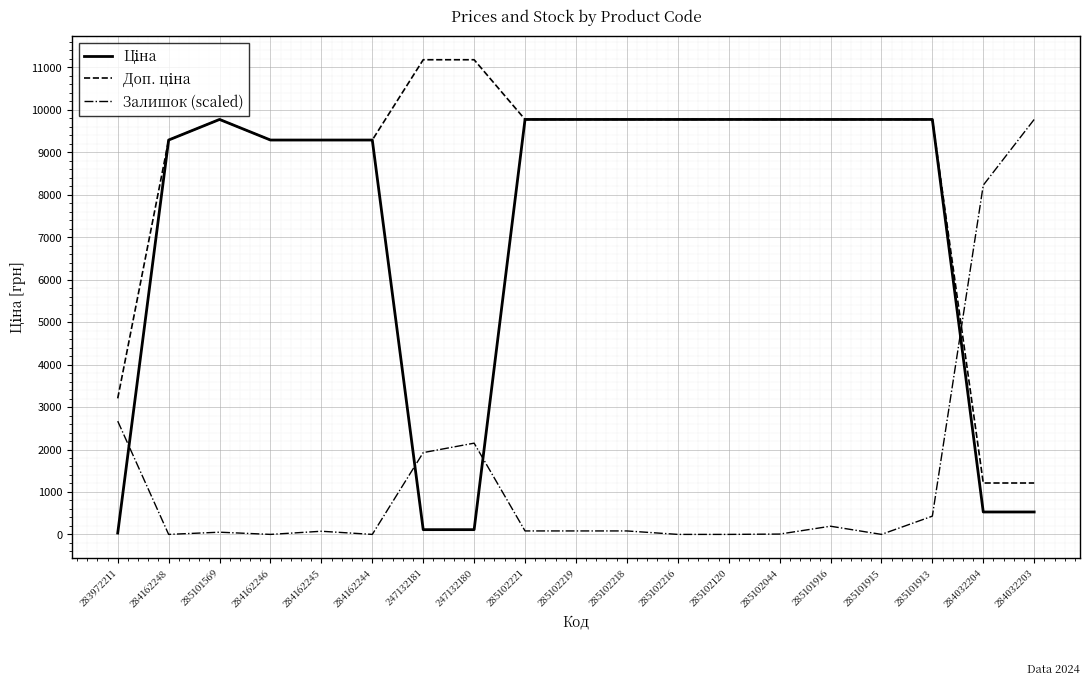

At how many categories does at least one series exceed 4120?

18